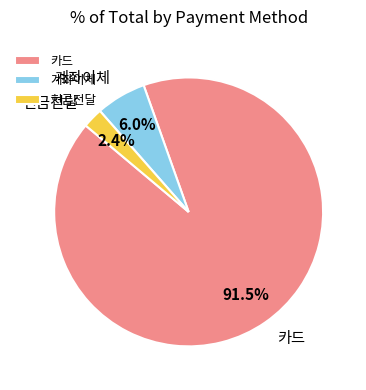

What is the smallest slice in the pie chart?

현금전달